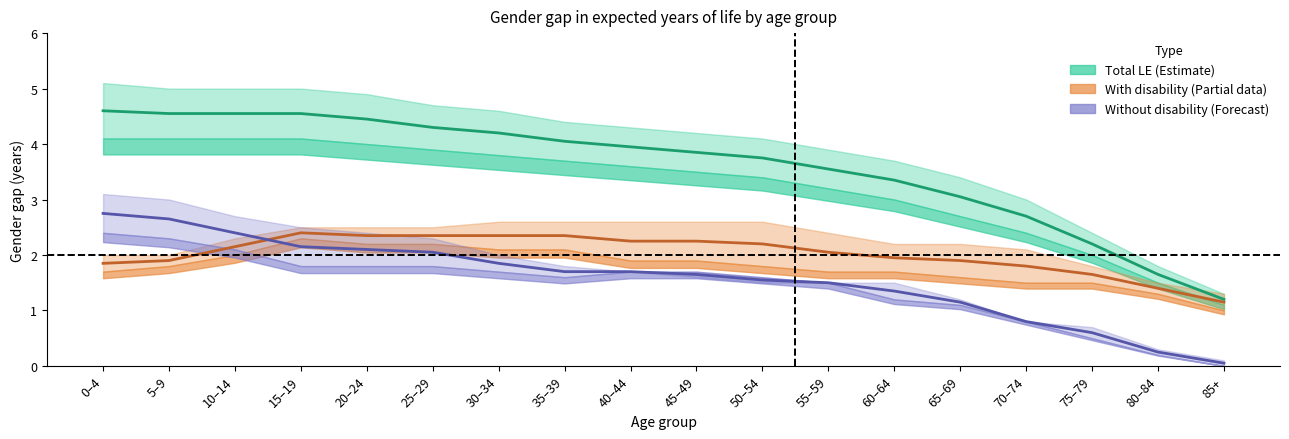

At which label is With disability 2003 closest to 1?

85+